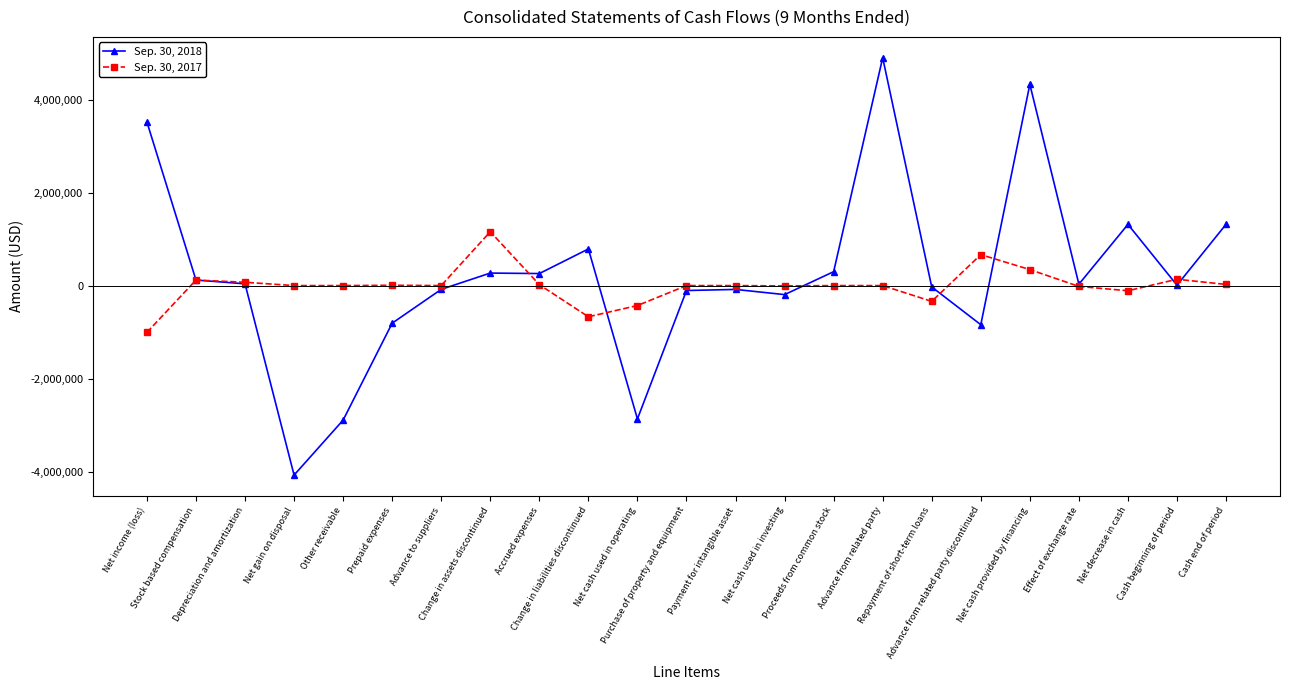

Is it true that Sep. 30, 2017 equals -121719 at Net cash used in operating?

False